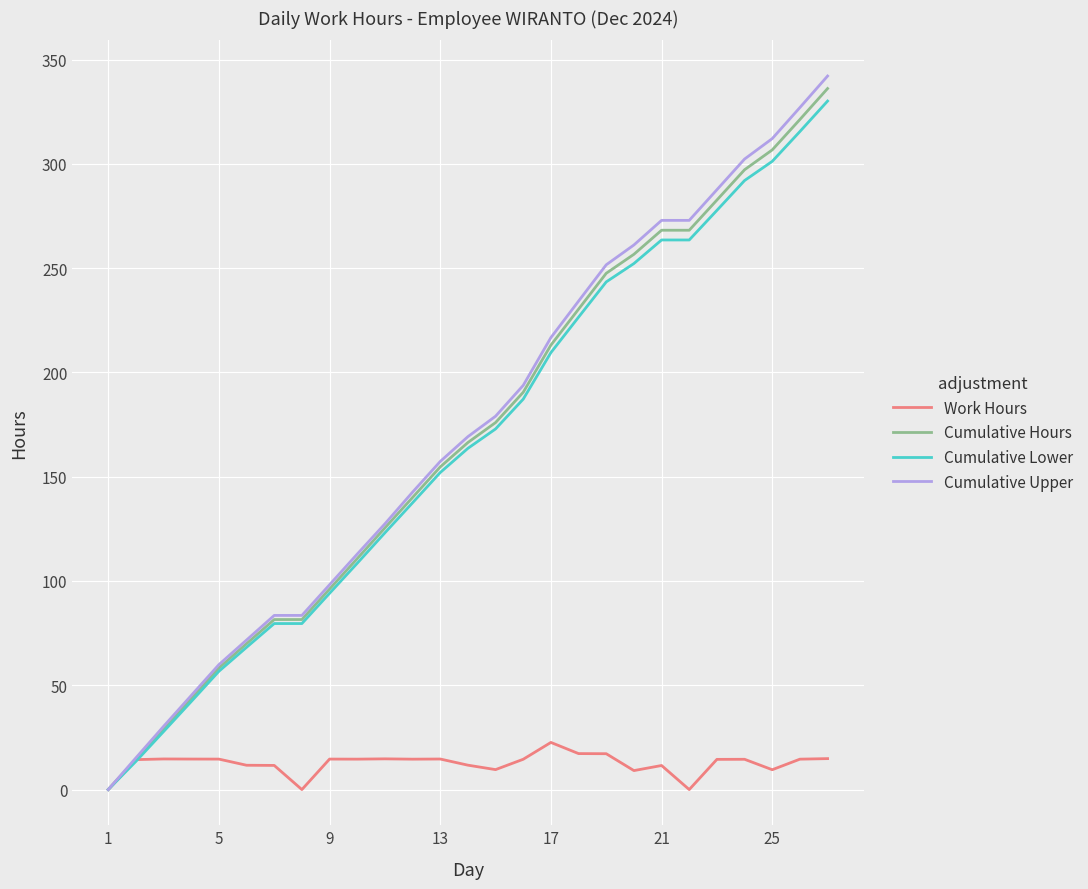

Does the chart have visible grid lines?

Yes